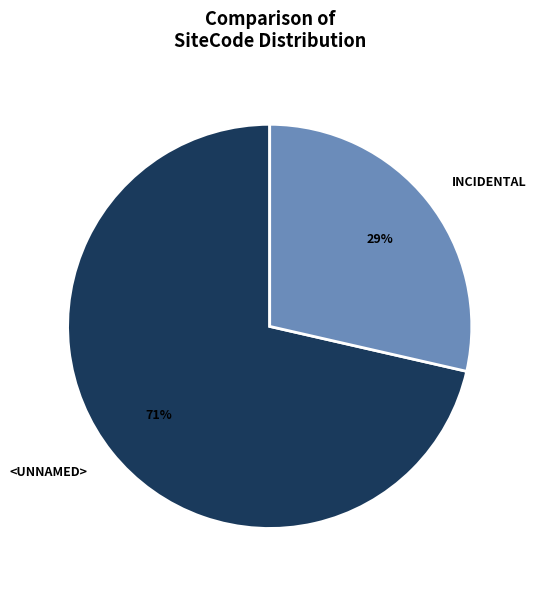

Which has a higher value, INCIDENTAL or <UNNAMED>?

<UNNAMED>